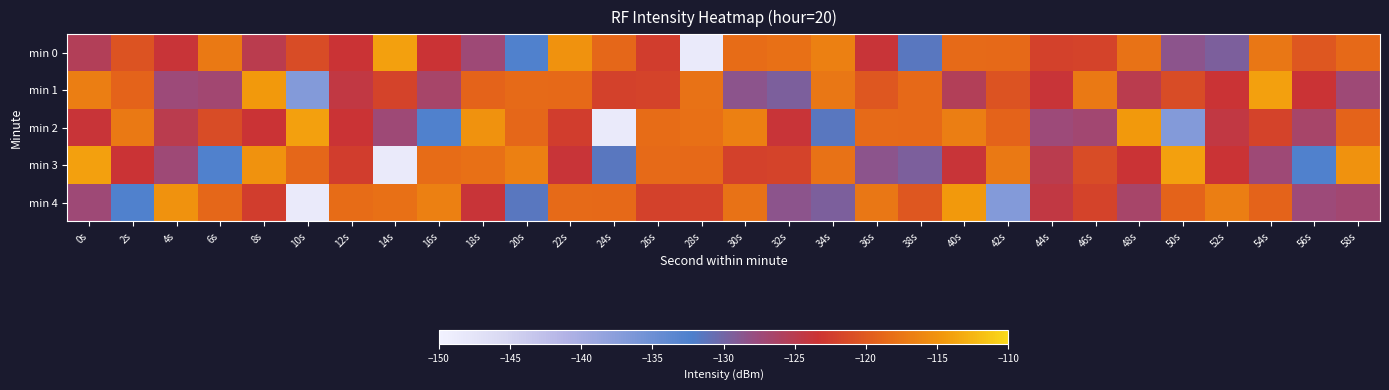

Reading right to left, what are all the values shown in this chart?

min 0: 58s=-118.6	56s=-120.2	54s=-117.4	52s=-129.4	50s=-128.6	48s=-117.8	46s=-121.9	44s=-122.0	42s=-118.7	40s=-118.5	38s=-131.5	36s=-123.6	34s=-116.7	32s=-118.1	30s=-118.4	28s=-148.5	26s=-122.4	24s=-118.9	22s=-115.1	20s=-132.6	18s=-127.3	16s=-123.5	14s=-114.0	12s=-123.5	10s=-121.2	8s=-124.9	6s=-117.2	4s=-123.6	2s=-120.5	0s=-125.6
min 1: 58s=-127.3	56s=-123.5	54s=-114.0	52s=-123.5	50s=-121.2	48s=-124.9	46s=-117.2	44s=-123.6	42s=-120.5	40s=-125.6	38s=-118.6	36s=-120.2	34s=-117.4	32s=-129.4	30s=-128.6	28s=-117.8	26s=-121.9	24s=-122.0	22s=-118.7	20s=-118.5	18s=-119.2	16s=-126.5	14s=-121.9	12s=-124.4	10s=-136.9	8s=-114.4	6s=-126.9	4s=-127.5	2s=-119.2	0s=-116.7
min 2: 58s=-119.2	56s=-126.5	54s=-121.9	52s=-124.4	50s=-136.9	48s=-114.4	46s=-126.9	44s=-127.5	42s=-119.2	40s=-116.7	38s=-118.7	36s=-118.5	34s=-131.5	32s=-123.6	30s=-116.7	28s=-118.1	26s=-118.4	24s=-148.5	22s=-122.4	20s=-118.9	18s=-115.1	16s=-132.6	14s=-127.3	12s=-123.5	10s=-114.0	8s=-123.5	6s=-121.2	4s=-124.9	2s=-117.2	0s=-123.6
min 3: 58s=-115.1	56s=-132.6	54s=-127.3	52s=-123.5	50s=-114.0	48s=-123.5	46s=-121.2	44s=-124.9	42s=-117.2	40s=-123.6	38s=-129.4	36s=-128.6	34s=-117.8	32s=-121.9	30s=-122.0	28s=-118.7	26s=-118.5	24s=-131.5	22s=-123.6	20s=-116.7	18s=-118.1	16s=-118.4	14s=-148.5	12s=-122.4	10s=-118.9	8s=-115.1	6s=-132.6	4s=-127.3	2s=-123.5	0s=-114.0
min 4: 58s=-126.9	56s=-127.5	54s=-119.2	52s=-116.7	50s=-119.2	48s=-126.5	46s=-121.9	44s=-124.4	42s=-136.9	40s=-114.4	38s=-120.2	36s=-117.4	34s=-129.4	32s=-128.6	30s=-117.8	28s=-121.9	26s=-122.0	24s=-118.7	22s=-118.5	20s=-131.5	18s=-123.6	16s=-116.7	14s=-118.1	12s=-118.4	10s=-148.5	8s=-122.4	6s=-118.9	4s=-115.1	2s=-132.6	0s=-127.3